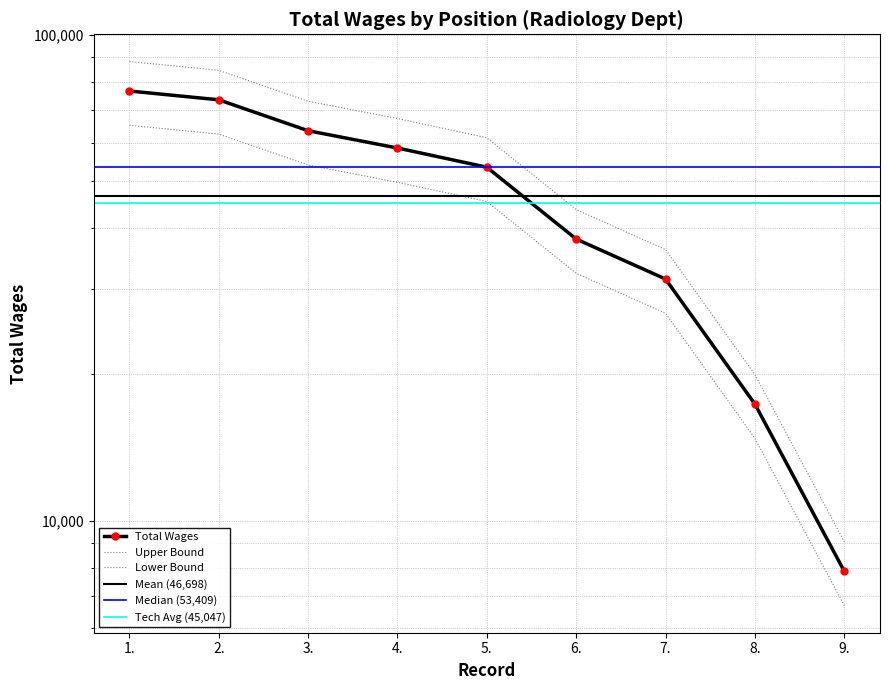

What is the change in value from 1. to 2.?

-3614.4